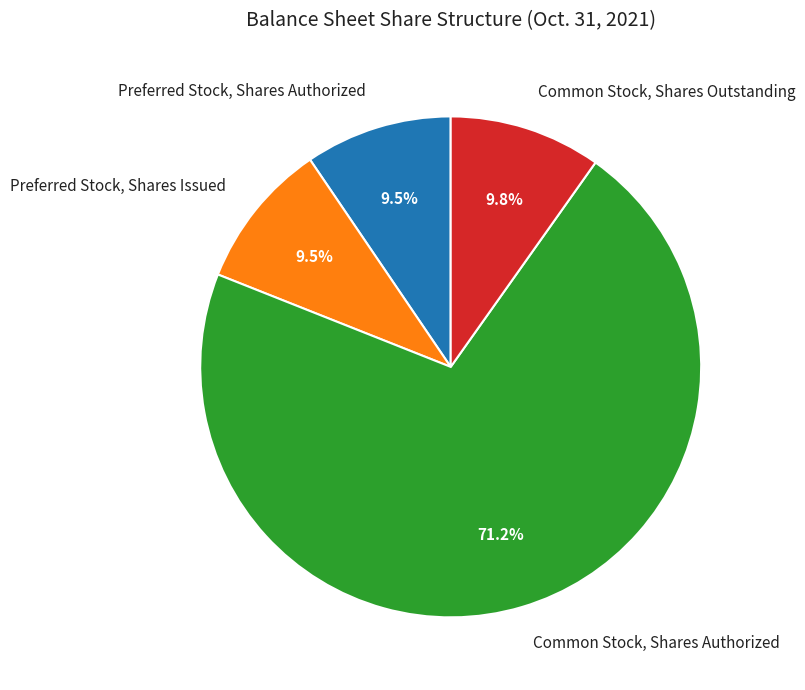

Count the number of slices in the pie.

4